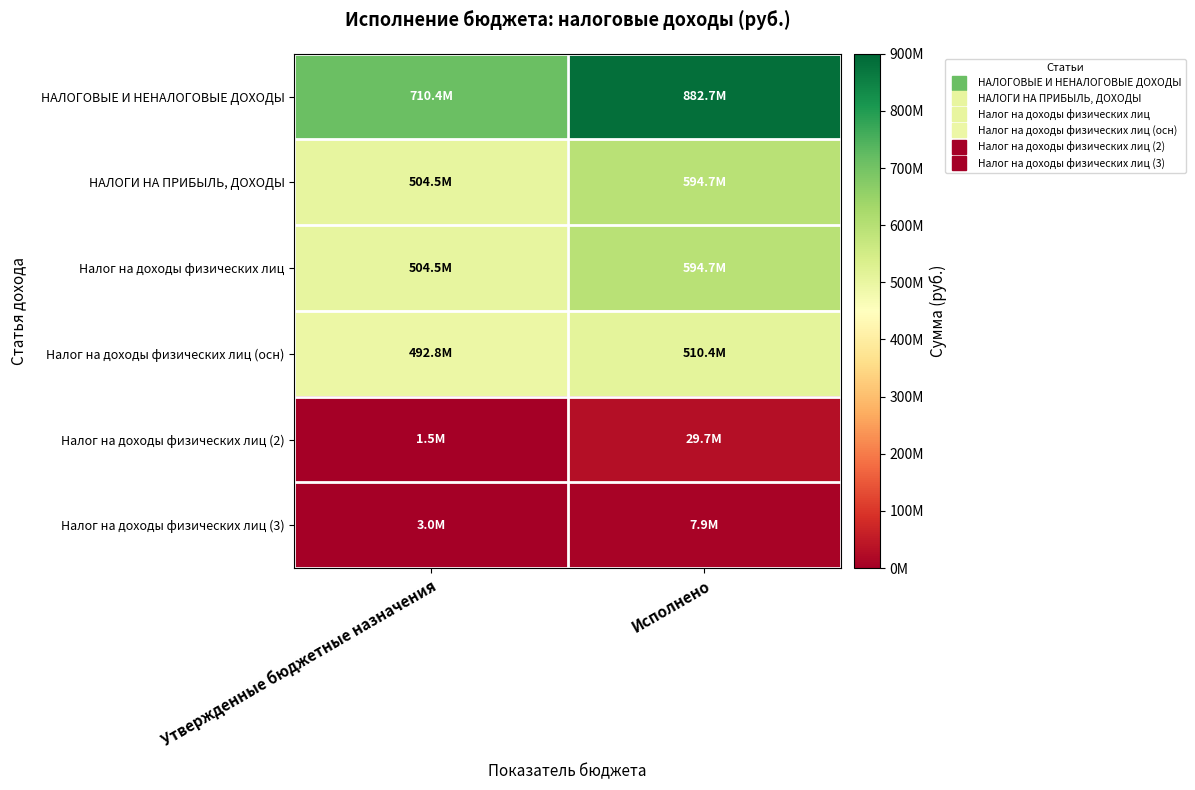

How many series are shown in this chart?

6